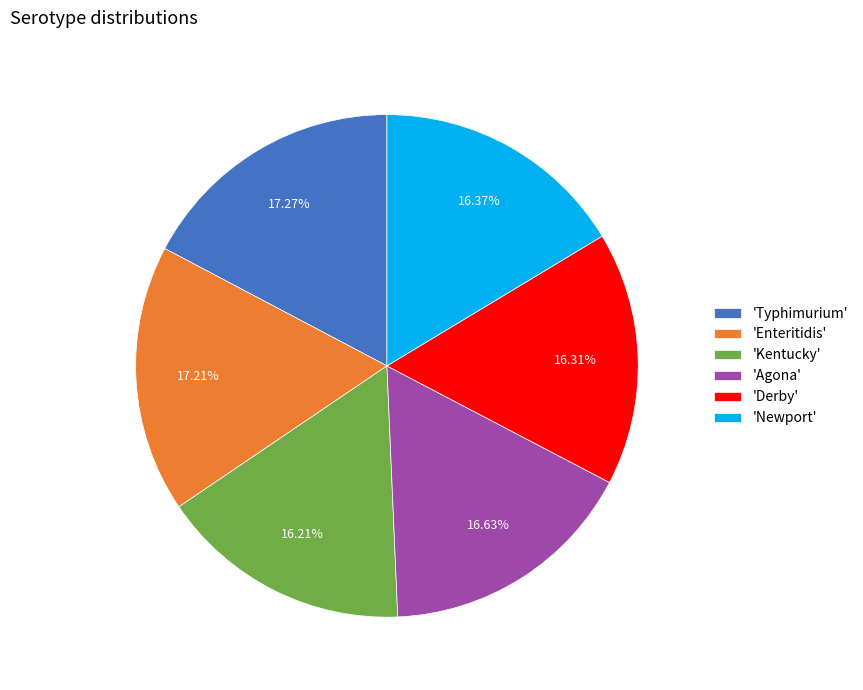

What is the ratio of the value at 'Enteritidis' to the value at 'Derby'?

1.1